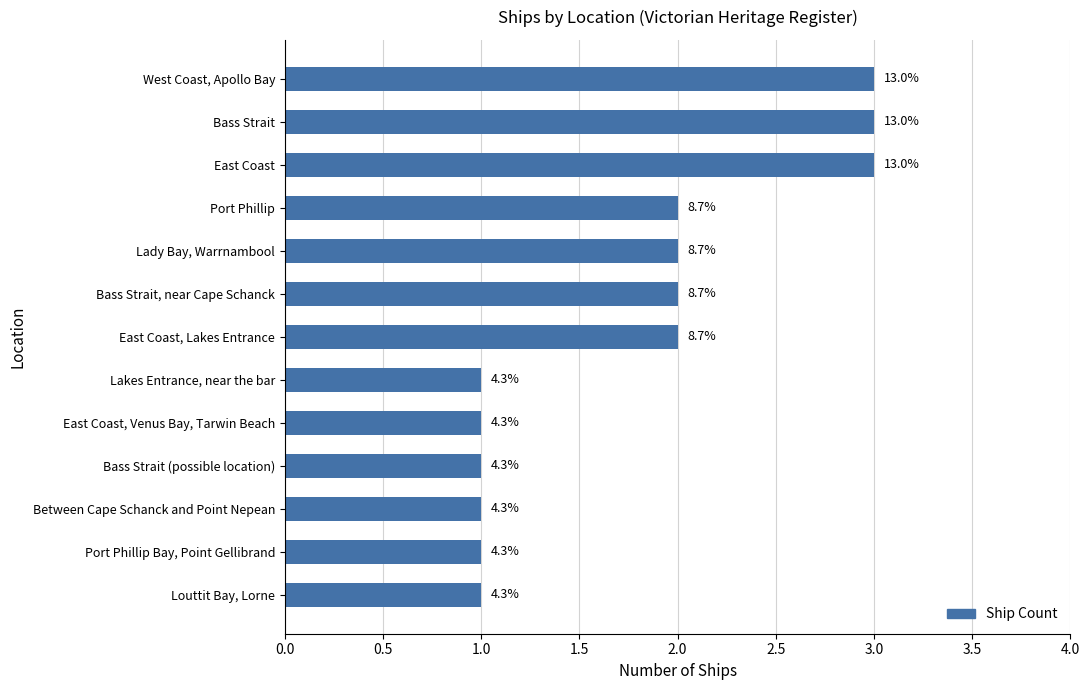

How many bars are there in total?

13